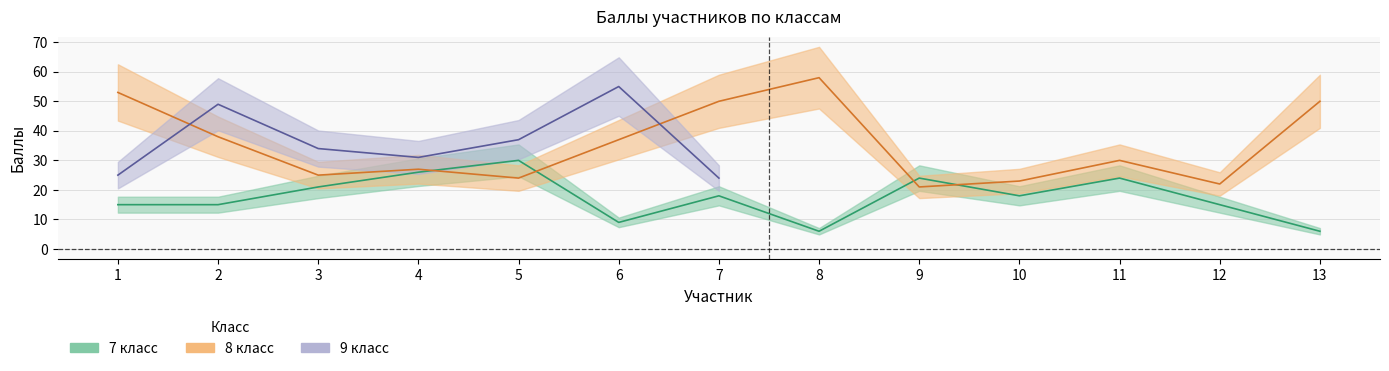

Which label corresponds to the largest value in the chart?

8